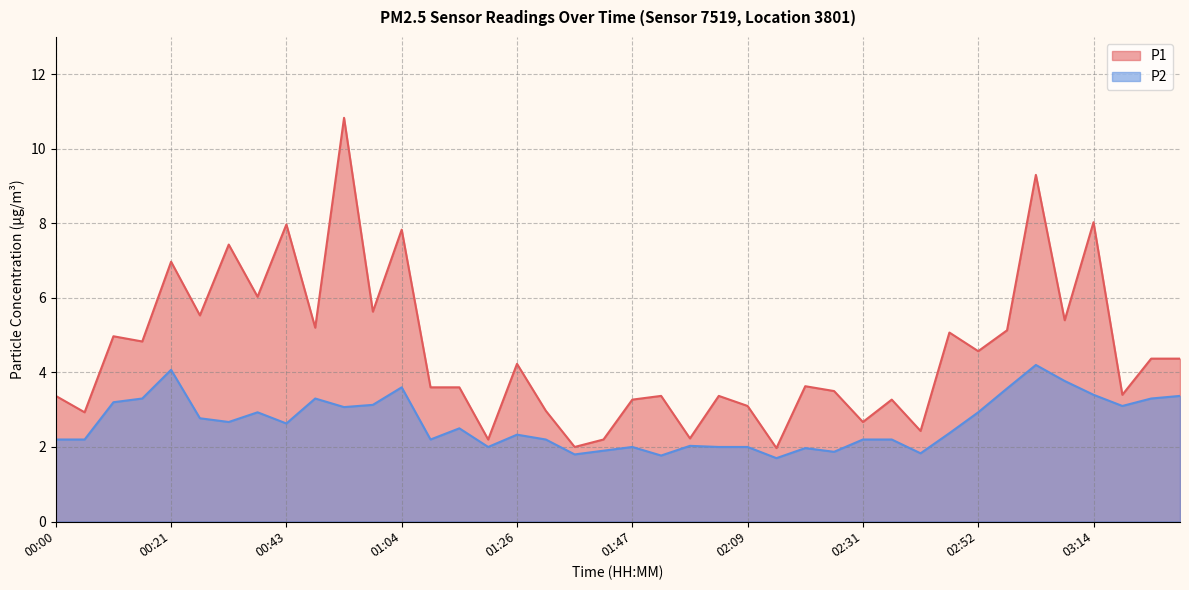

What is the difference between the maximum and second lowest values in the P2 series?

2.4